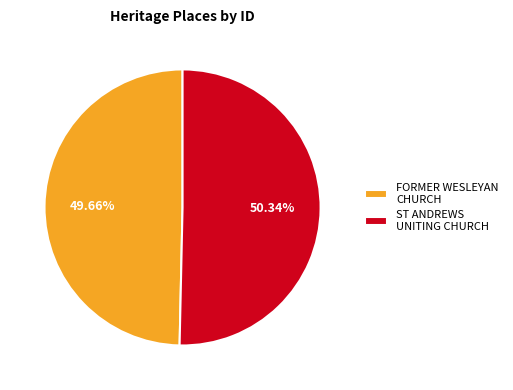

Between ST ANDREWS UNITING CHURCH and FORMER WESLEYAN CHURCH, which is larger?

ST ANDREWS UNITING CHURCH